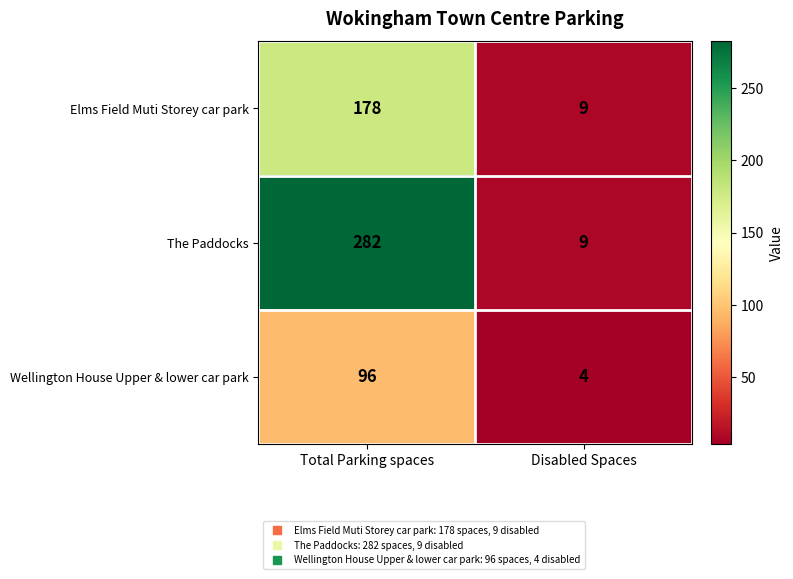

The The Paddocks series shows 122 at Total Parking spaces. True or false?

False